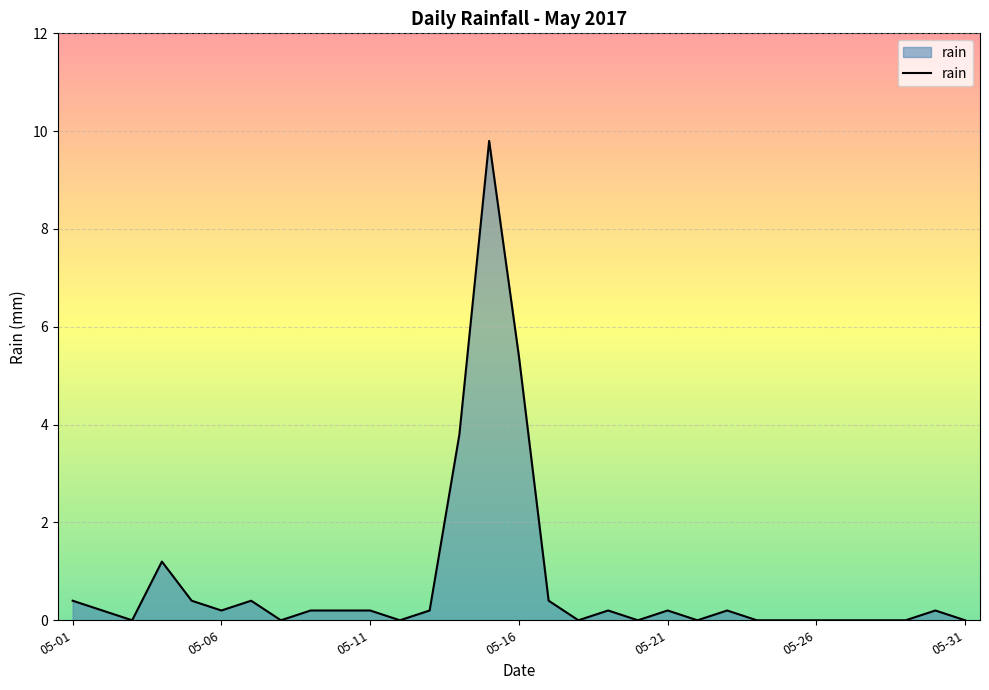

Does the chart display data point markers on the line(s)?

No